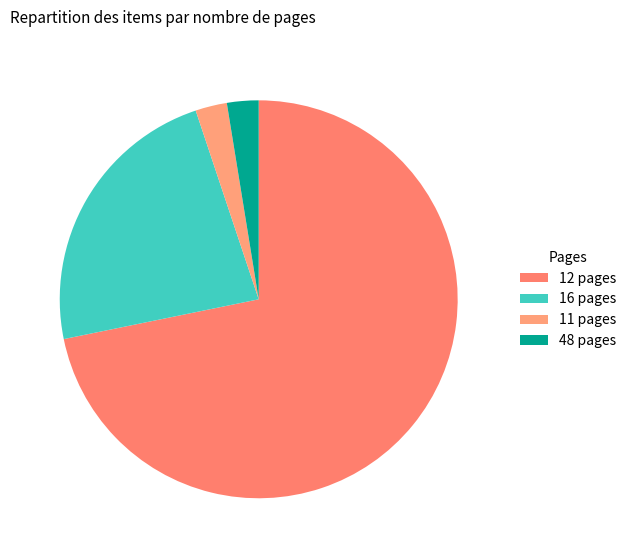

Which category accounts for the majority?

12 pages